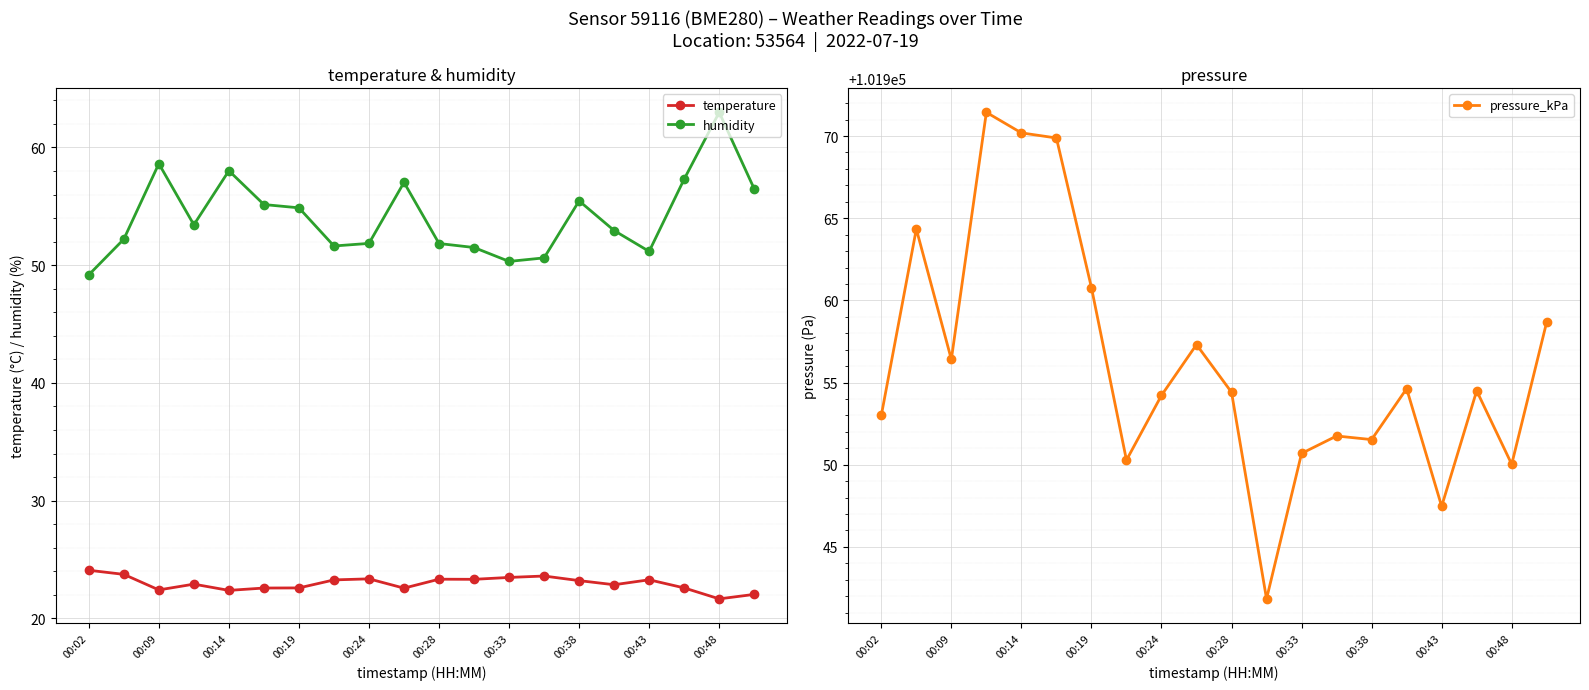

True or false: pressure_kPa and temperature intersect in this chart.

False